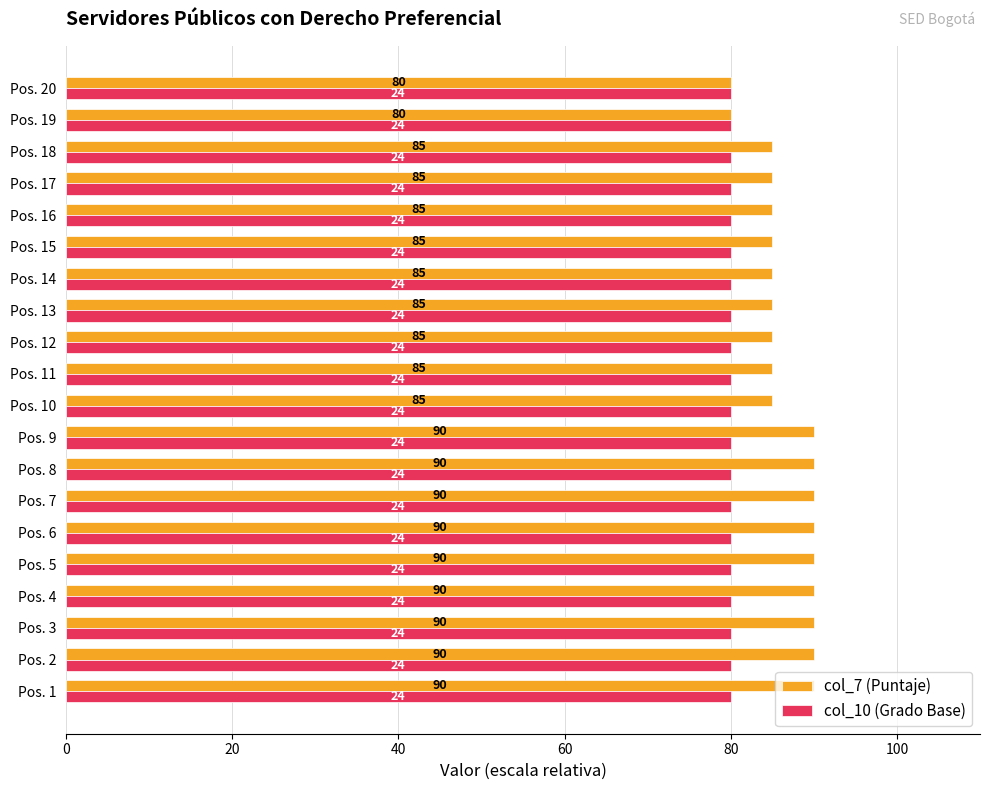

True or false: col_7 (Puntaje) has a value of 159 at Pos. 9.

False